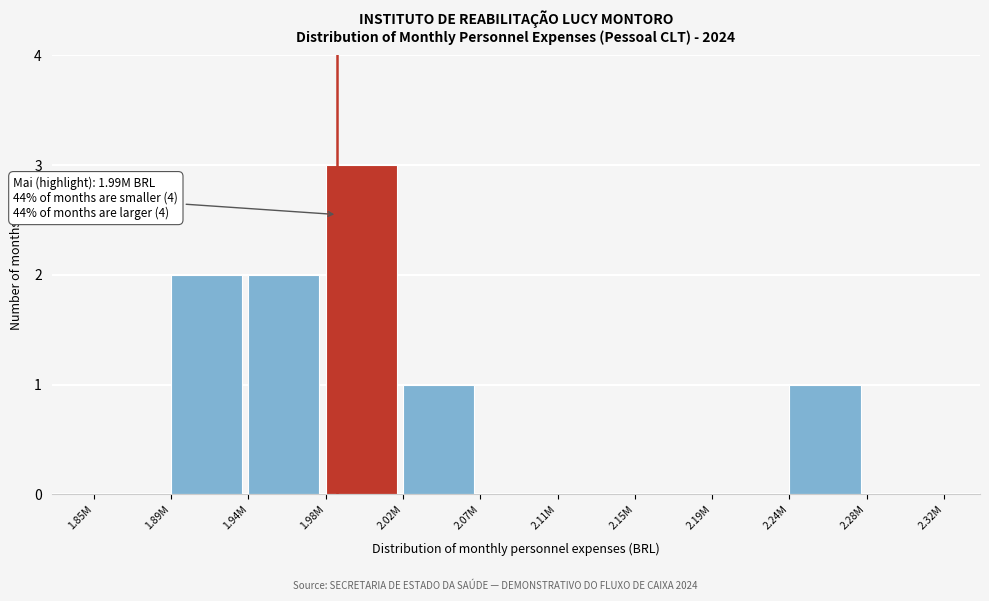

Reading left to right, what are all the values shown in this chart?

1.85M=0	1.89M=2	1.94M=2	1.98M=3	2.02M=1	2.07M=0	2.11M=0	2.15M=0	2.19M=0	2.24M=1	2.28M=0